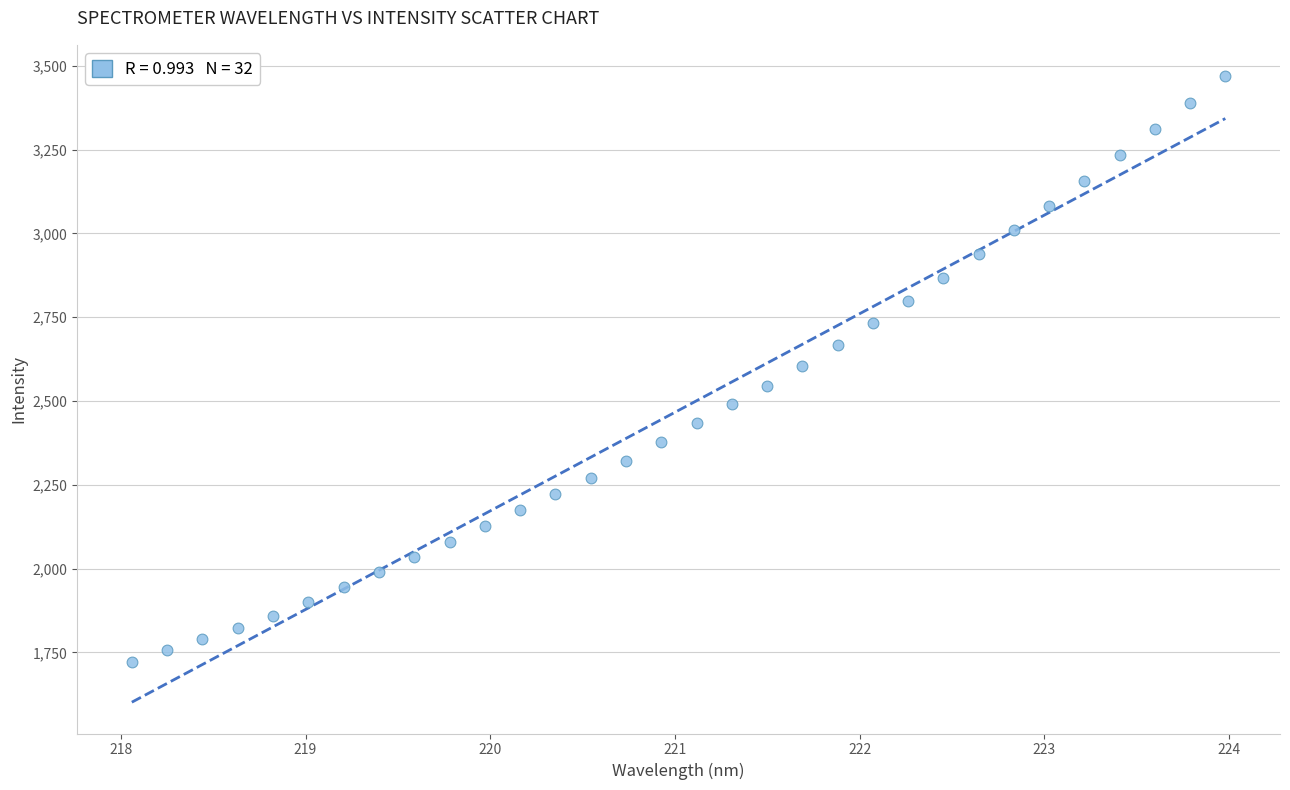

What is the range of X values (max minus min)?

5.9